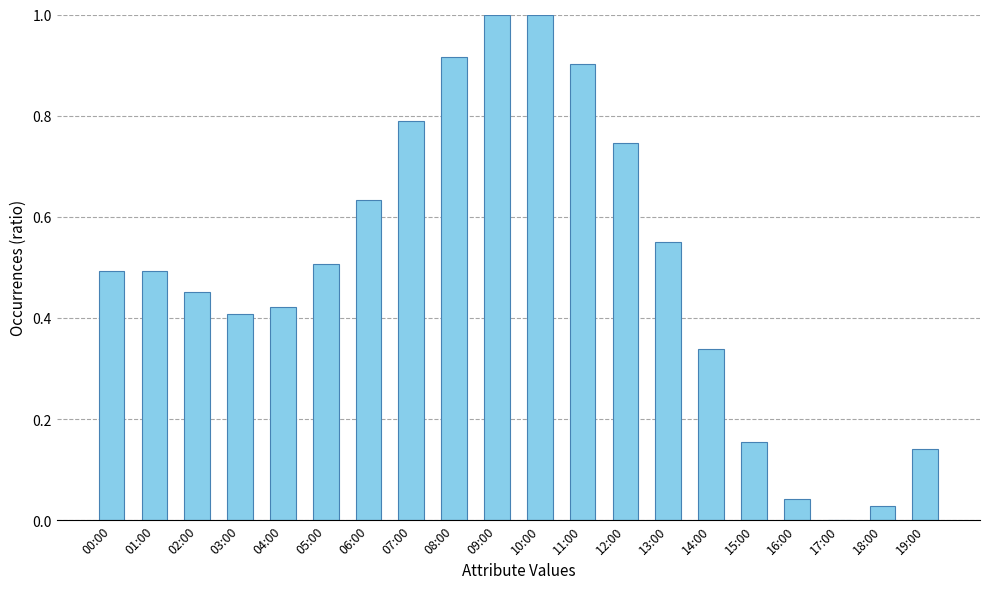

The value at 07:00 is 1.3. True or false?

False